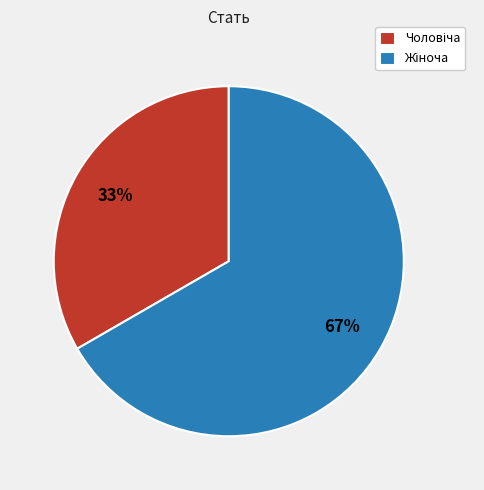

Is there a majority slice in this chart?

Yes